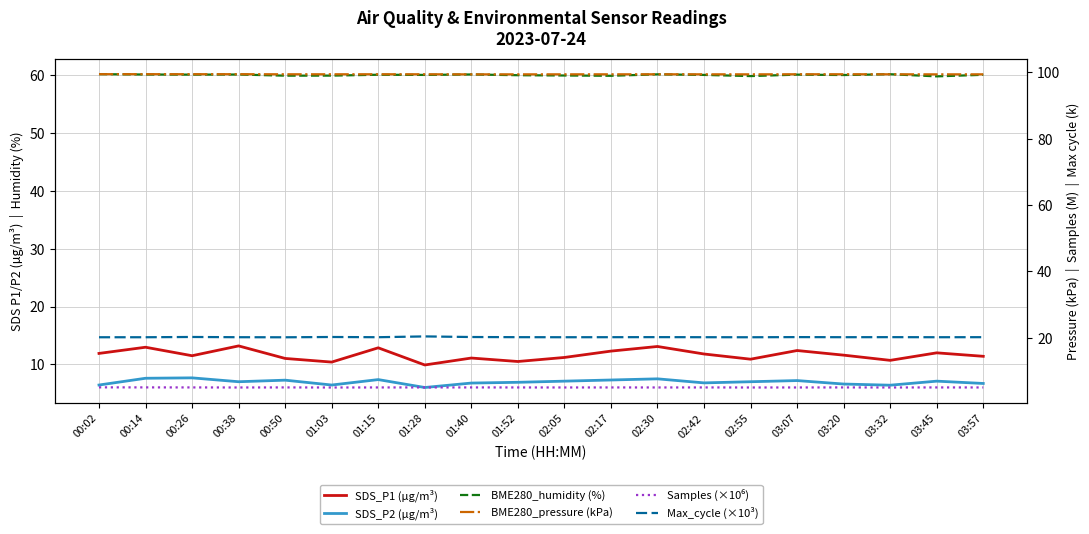

True or false: BME280_pressure (kPa) and SDS_P1 (µg/m³) intersect in this chart.

False